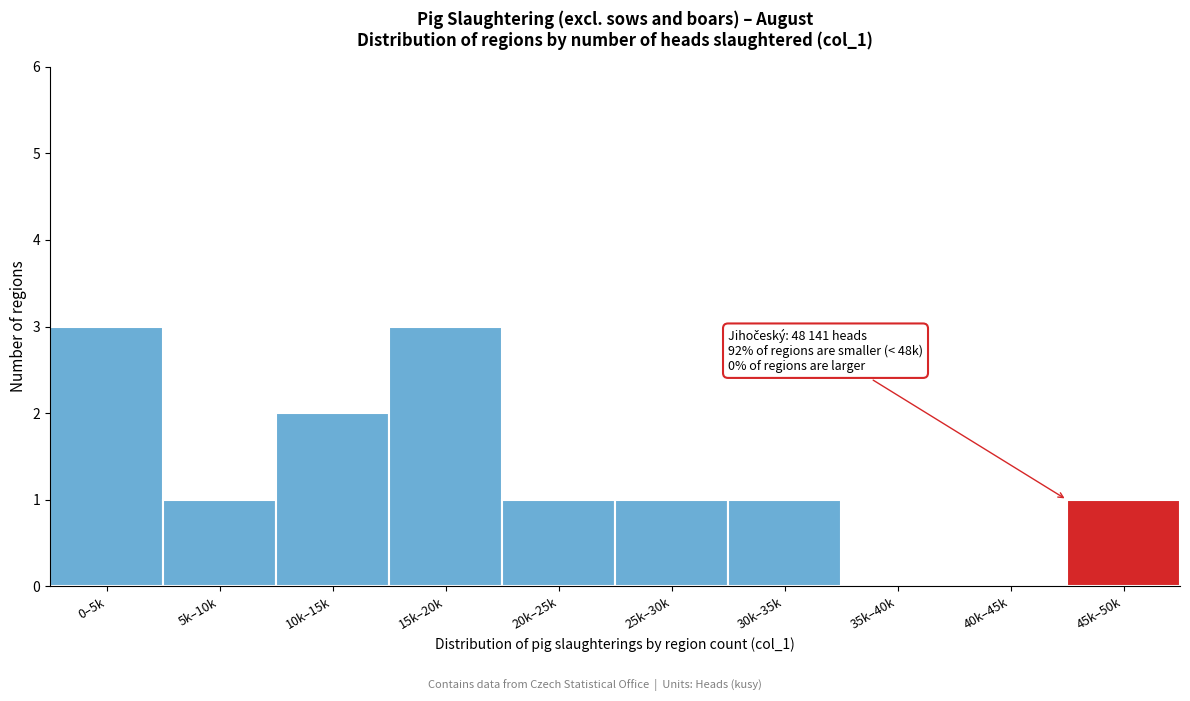

Reading left to right, extract all data points from this chart.

0–5k=3	5k–10k=1	10k–15k=2	15k–20k=3	20k–25k=1	25k–30k=1	30k–35k=1	35k–40k=0	40k–45k=0	45k–50k=1